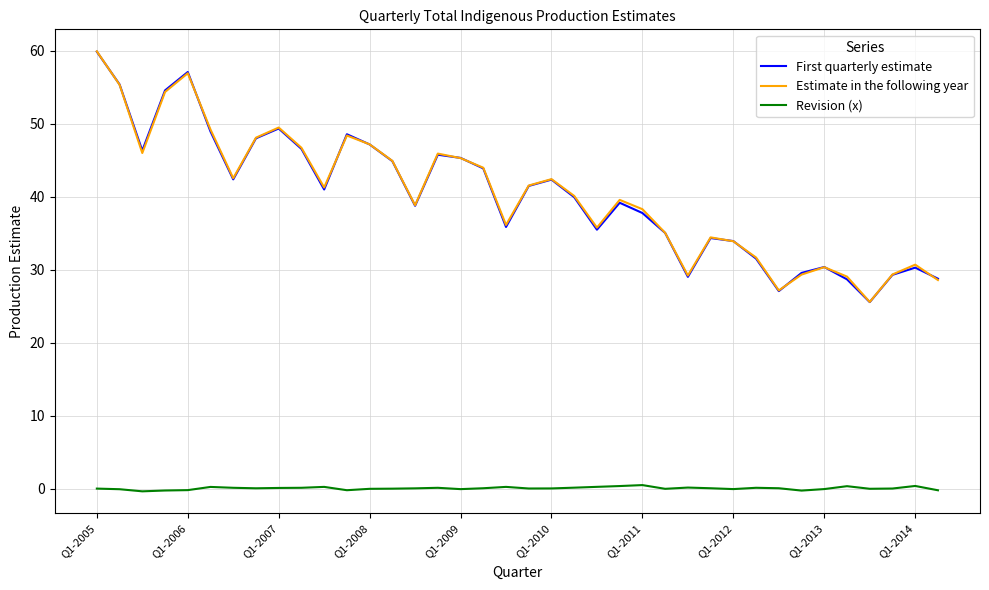

What is the minimum value for Estimate in the following year?

25.6